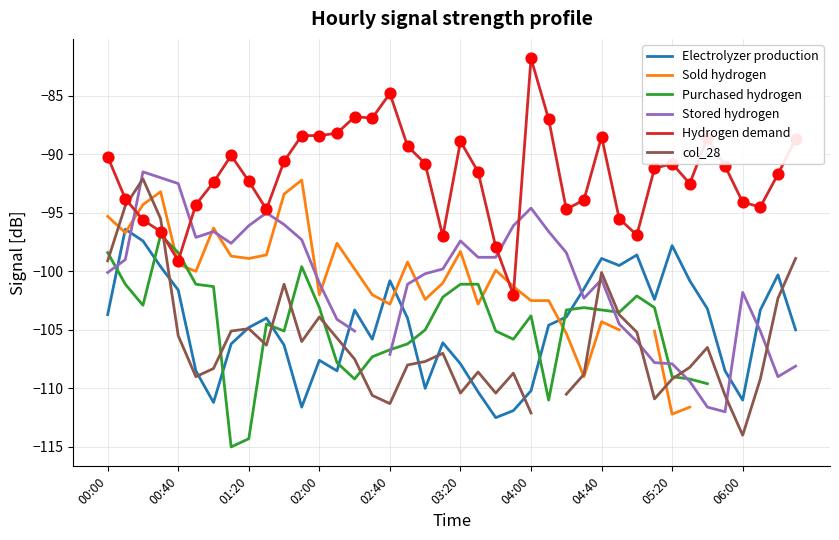

Which series has the largest total across all categories?

Hydrogen demand